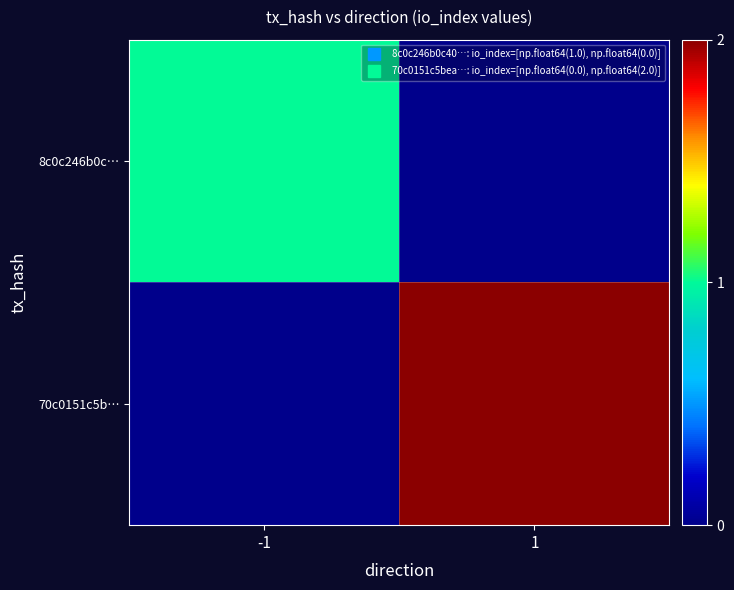

Rank the series by their maximum value, from lowest to highest.

8c0c246b0c…, 70c0151c5b…